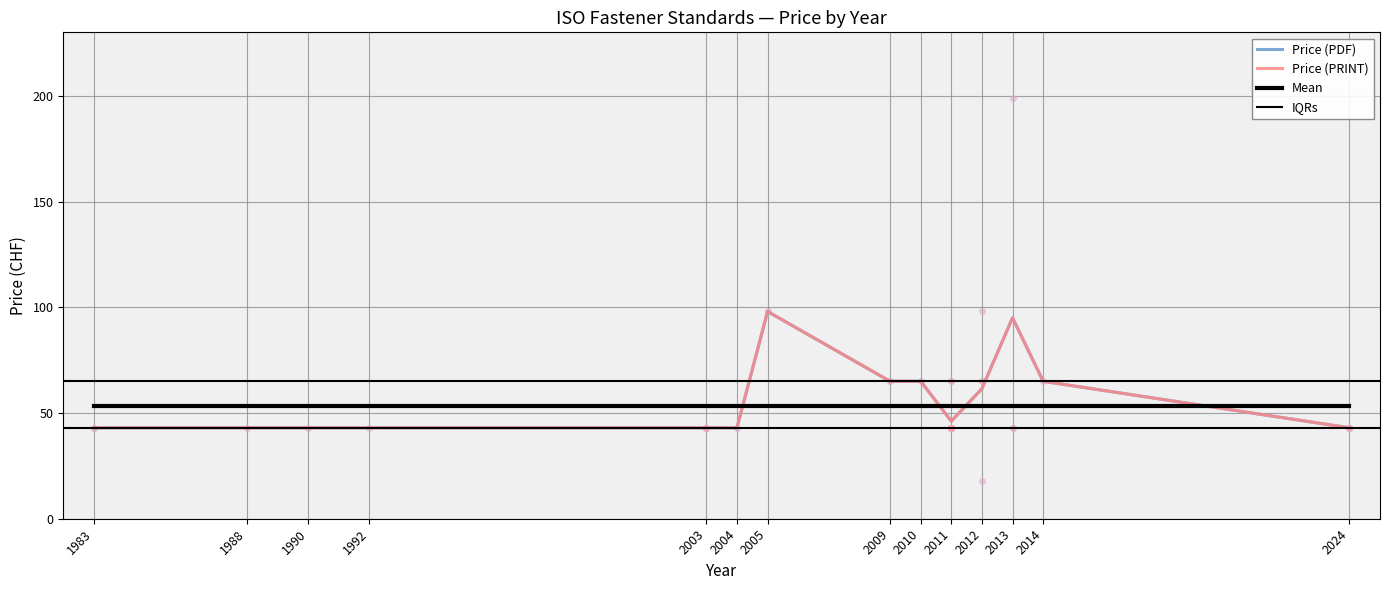

What is the value of the Price (PDF) point at the 38th from the left?

43